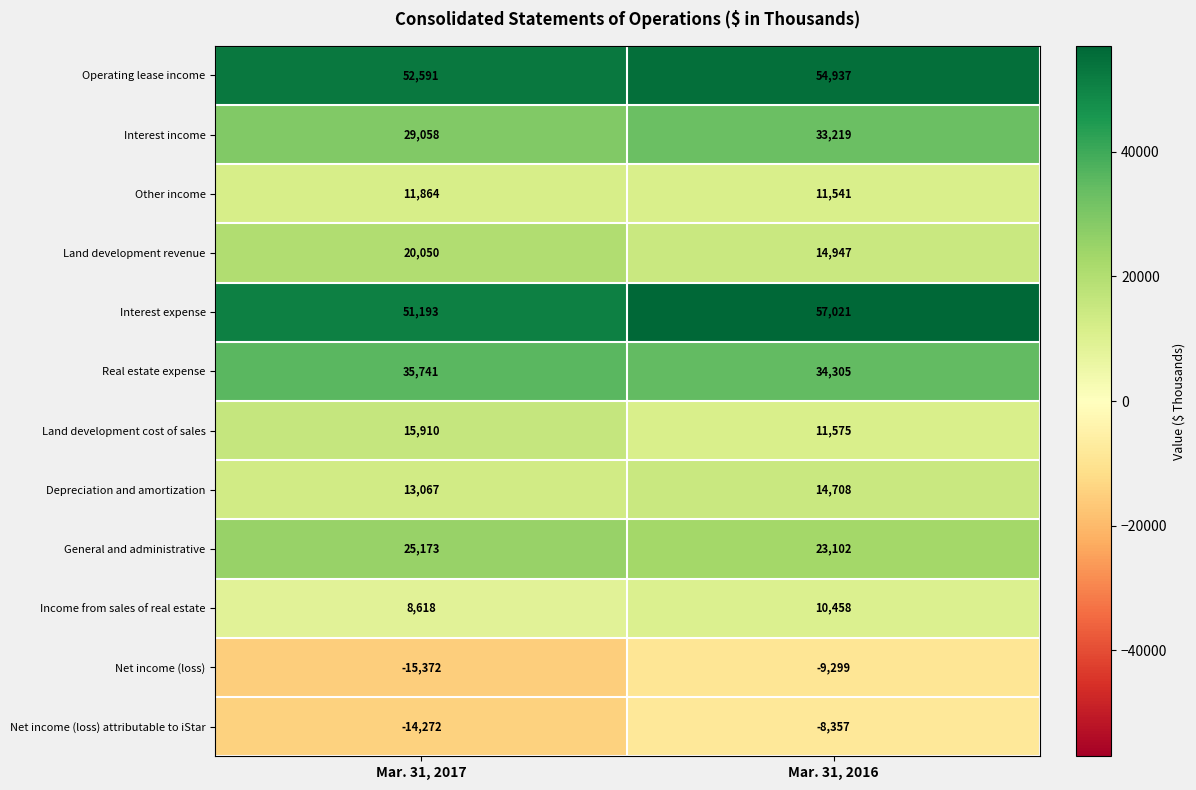

Reading left to right, list all the values displayed in this chart.

Operating lease income: Mar. 31, 2017=52591	Mar. 31, 2016=54937
Interest income: Mar. 31, 2017=29058	Mar. 31, 2016=33219
Other income: Mar. 31, 2017=11864	Mar. 31, 2016=11541
Land development revenue: Mar. 31, 2017=20050	Mar. 31, 2016=14947
Interest expense: Mar. 31, 2017=51193	Mar. 31, 2016=57021
Real estate expense: Mar. 31, 2017=35741	Mar. 31, 2016=34305
Land development cost of sales: Mar. 31, 2017=15910	Mar. 31, 2016=11575
Depreciation and amortization: Mar. 31, 2017=13067	Mar. 31, 2016=14708
General and administrative: Mar. 31, 2017=25173	Mar. 31, 2016=23102
Income from sales of real estate: Mar. 31, 2017=8618	Mar. 31, 2016=10458
Net income (loss): Mar. 31, 2017=-15372	Mar. 31, 2016=-9299
Net income (loss) attributable to iStar: Mar. 31, 2017=-14272	Mar. 31, 2016=-8357